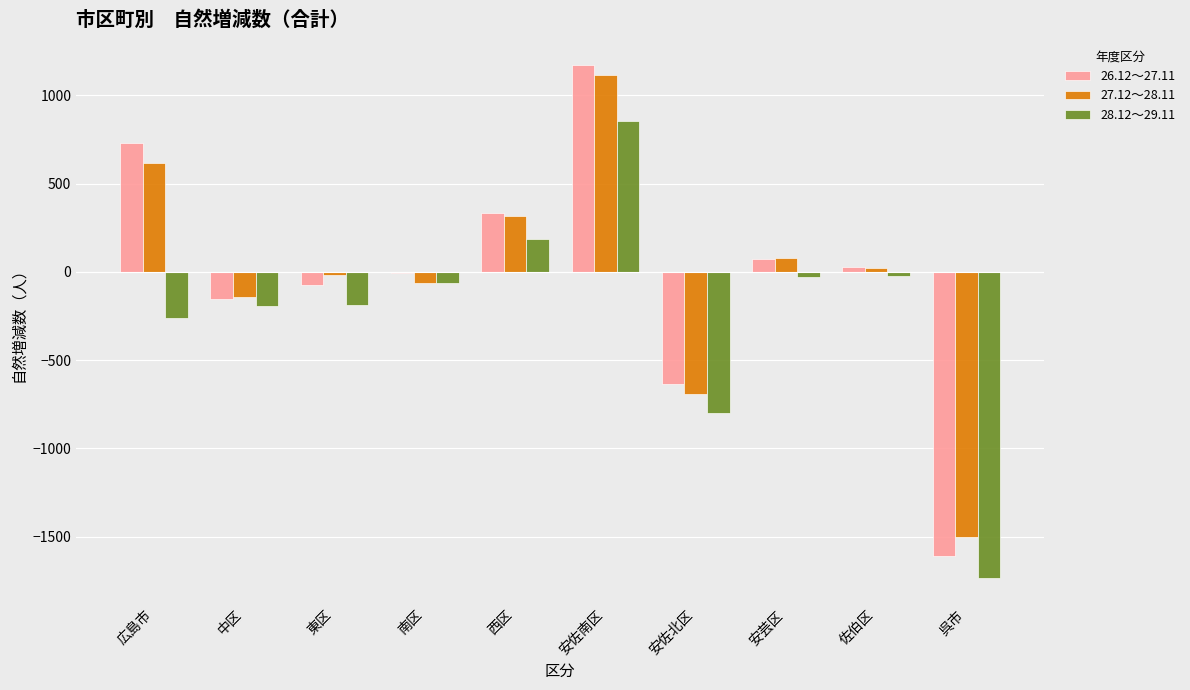

Which label corresponds to the largest value in the chart?

安佐南区